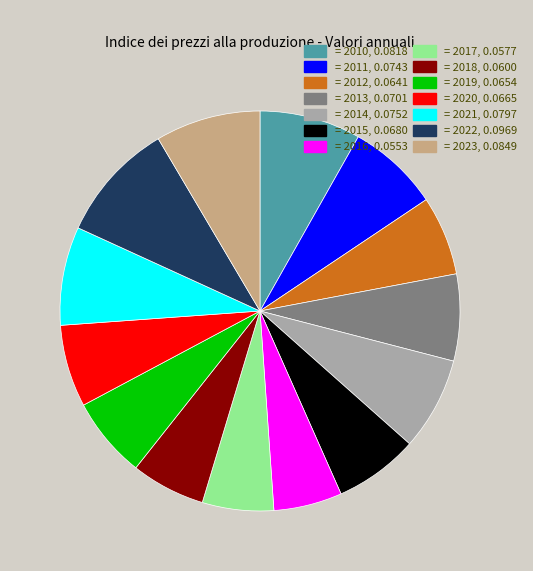

Is there a majority slice in this chart?

No